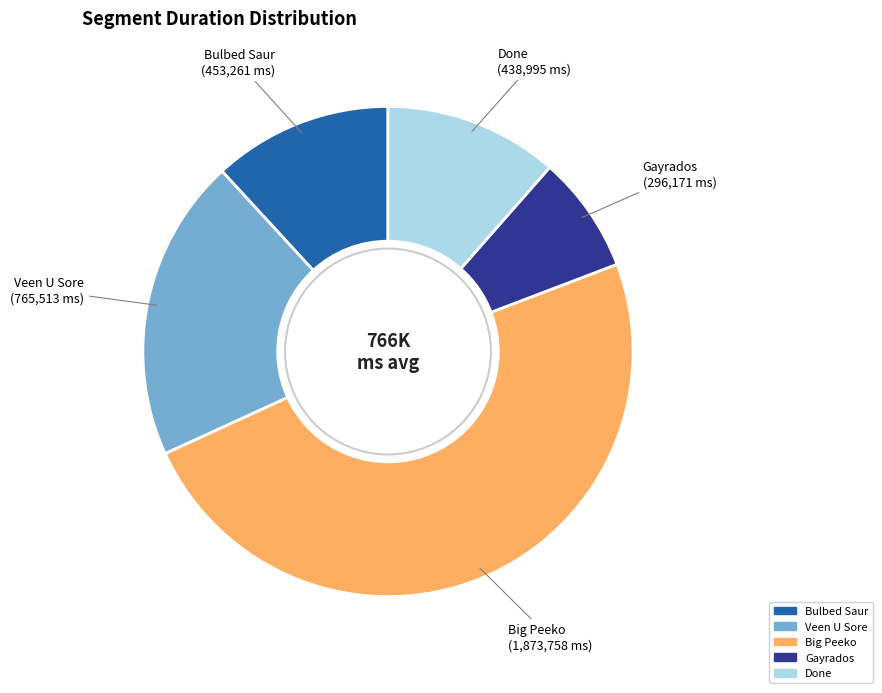

Is it true that Big Peeko is 59% of the pie?

False